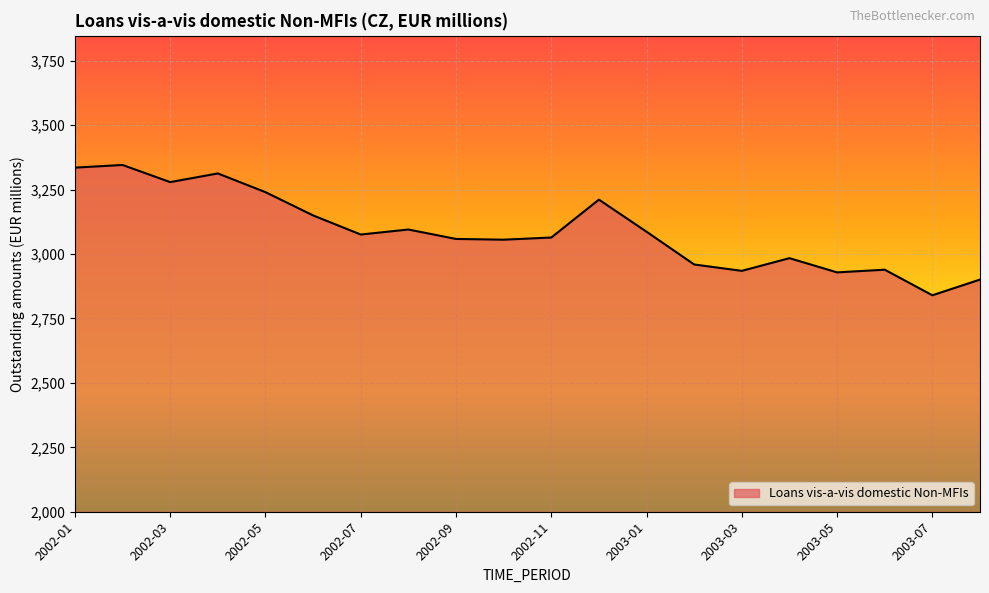

What is the difference between the maximum and minimum values?

505.7